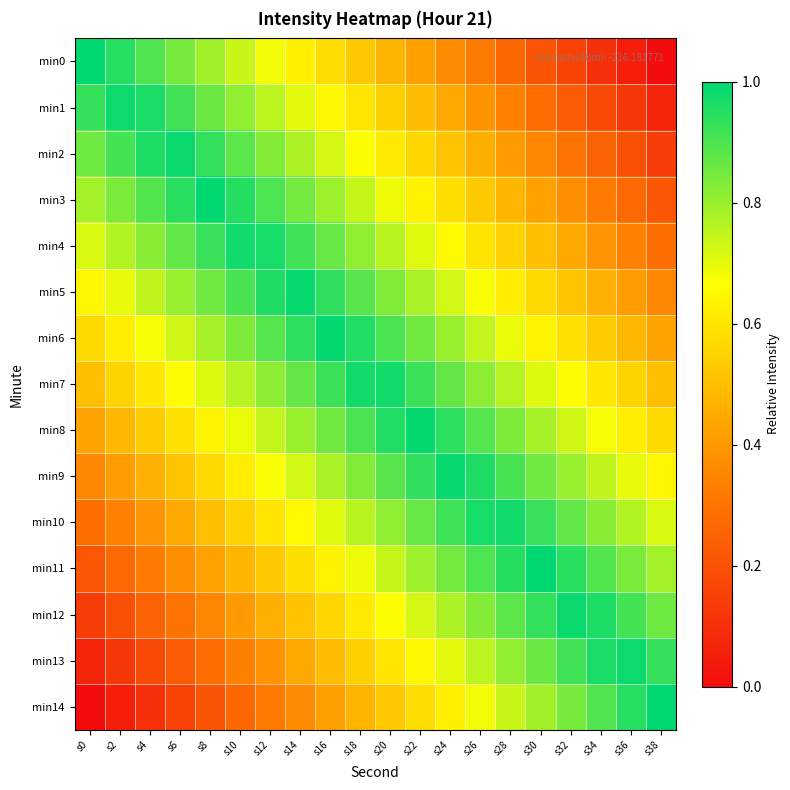

At which category is the sum across all series the highest?

s18